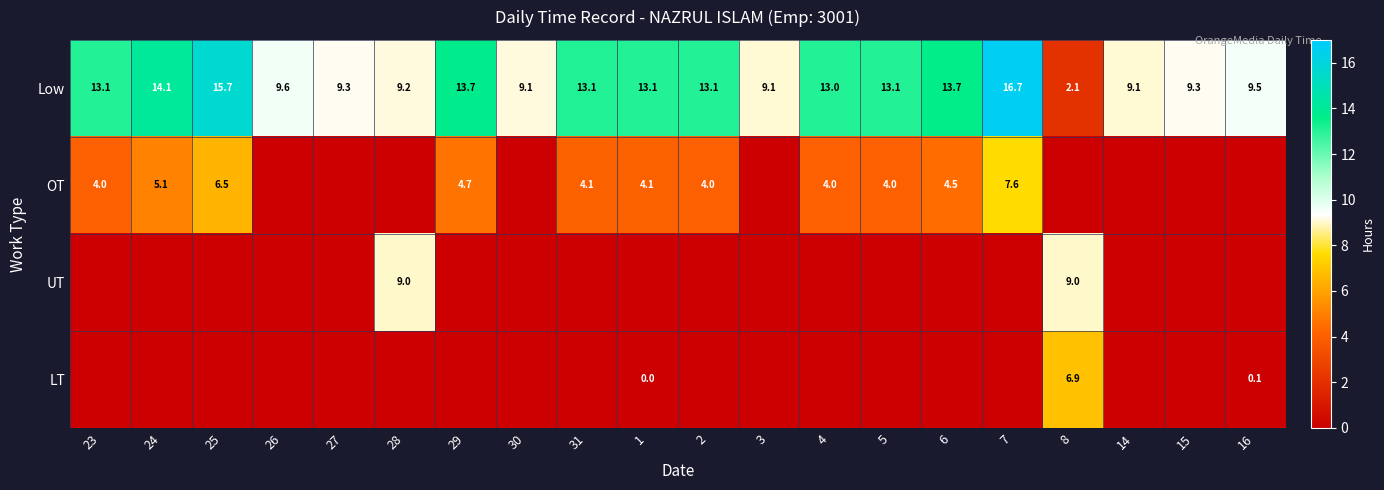

What is the difference between the Low values at 7 and 14?

7.6